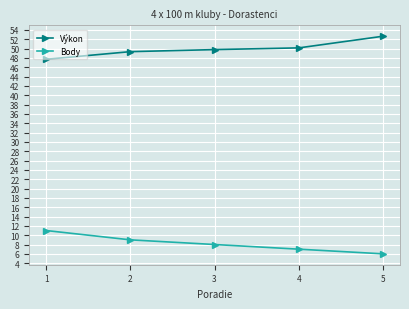

Which category has the lowest value in the Body series?

5